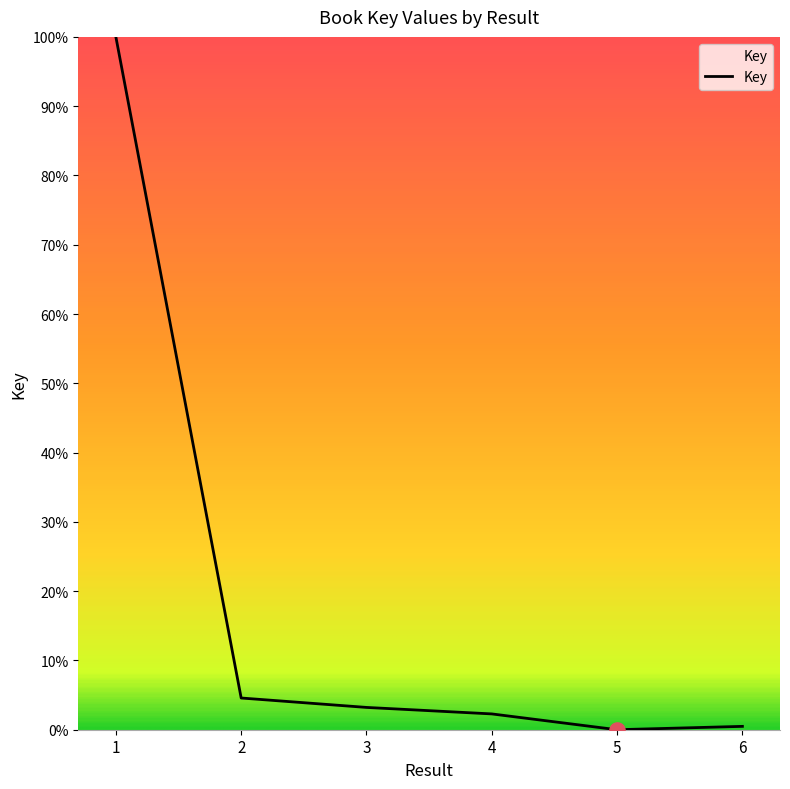

Which has a higher value, 6 or 1?

1